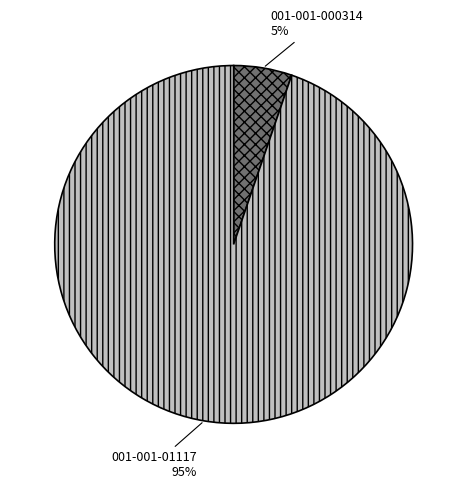

What is the largest slice in the pie chart?

001-001-01117